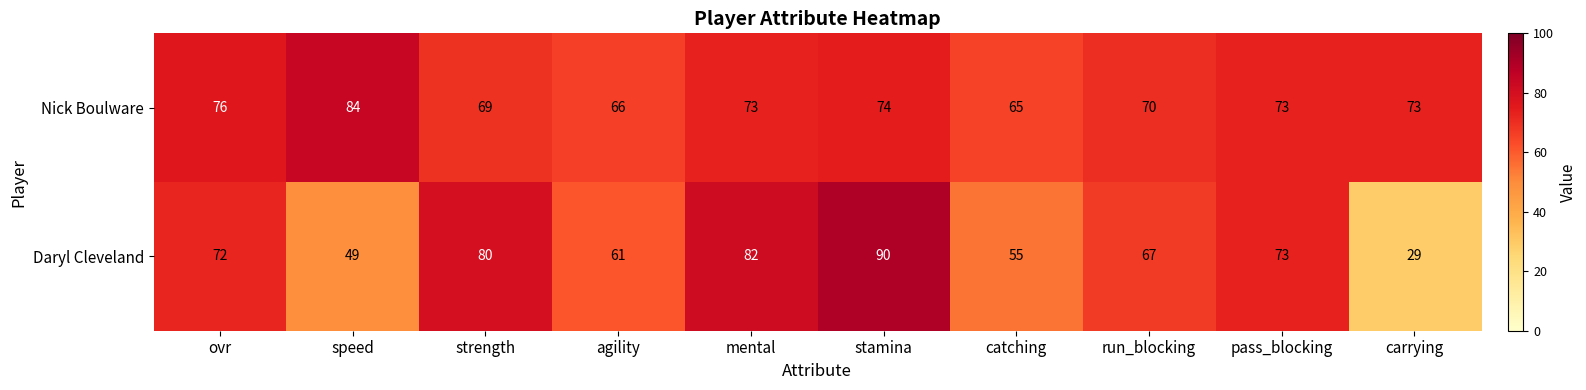

Reading right to left, extract all data points from this chart.

Nick Boulware: 73	73	70	65	74	73	66	69	84	76
Daryl Cleveland: 29	73	67	55	90	82	61	80	49	72